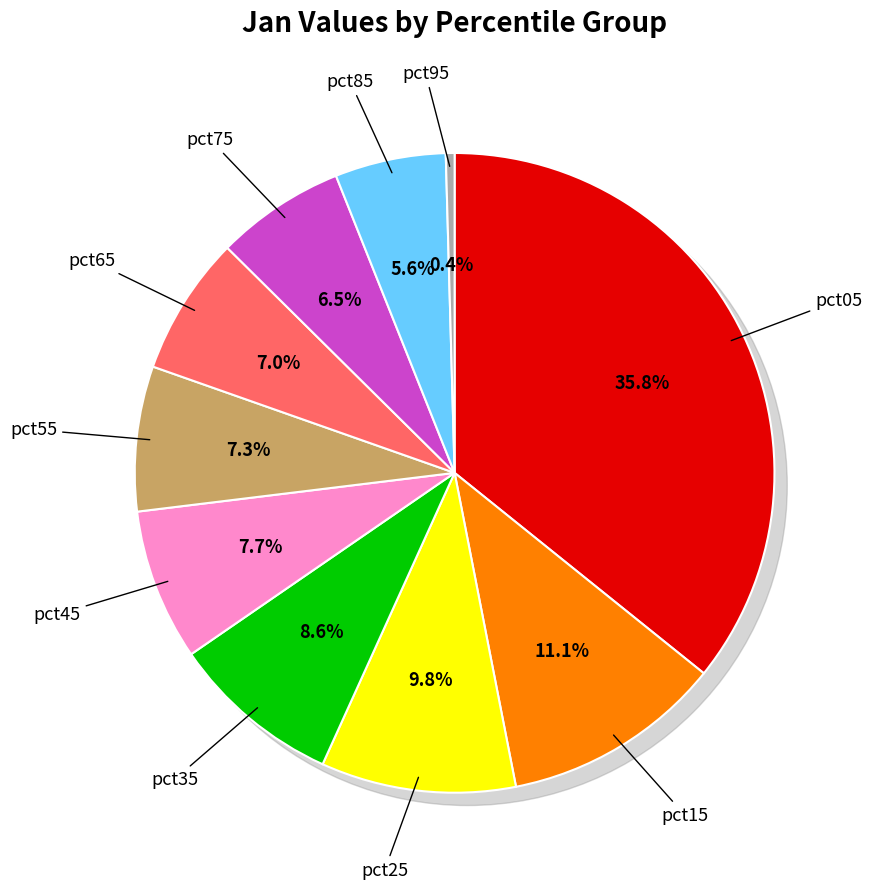

How many segments does this pie chart have?

10